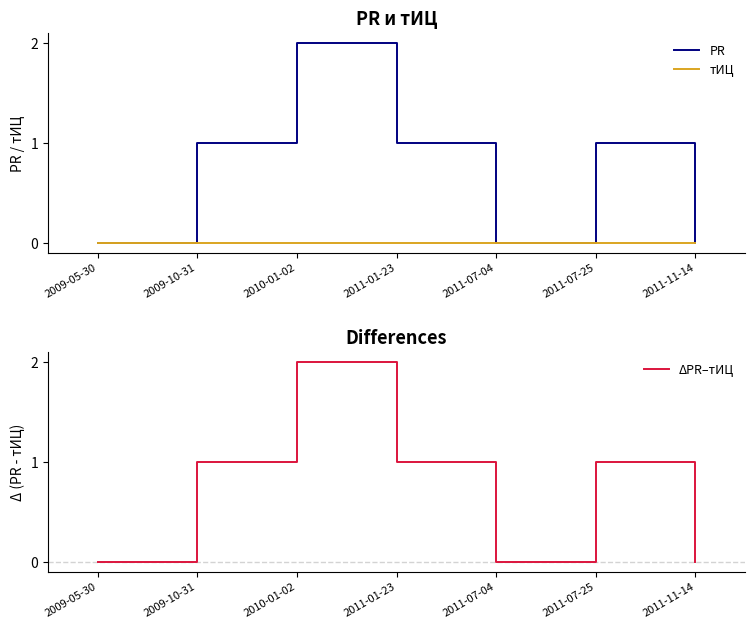

In PR, how many points are higher than both neighbors (excluding endpoints)?

2